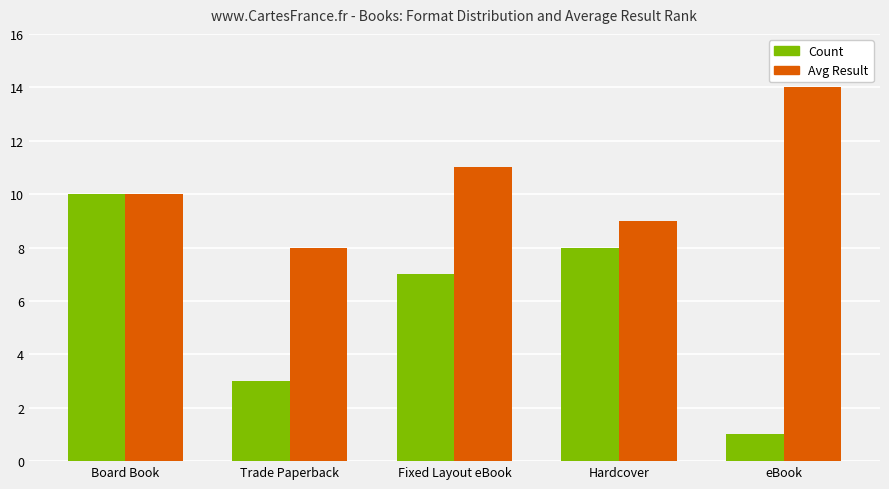

Between Board Book and Fixed Layout eBook, which series saw the biggest shift?

Count